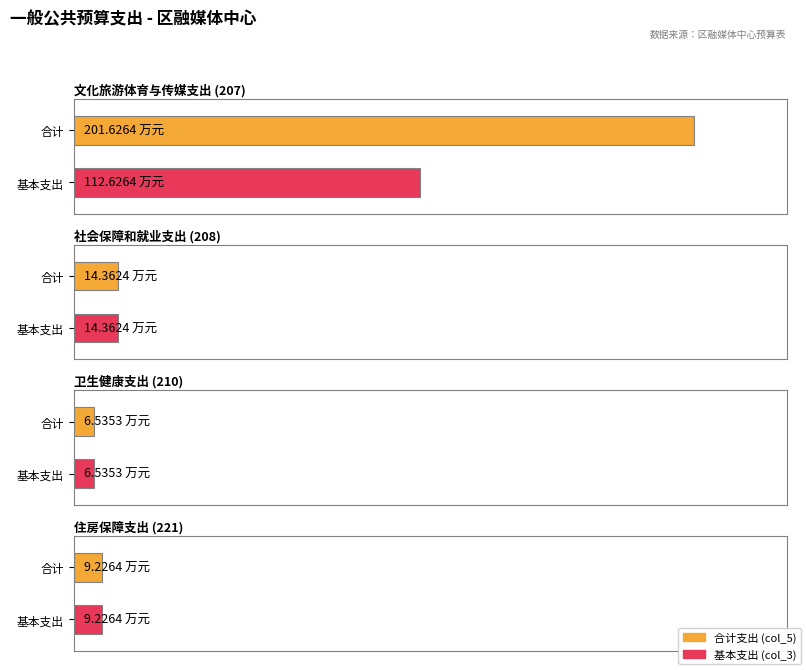

What is the label of the 1st bar from the left?

合计